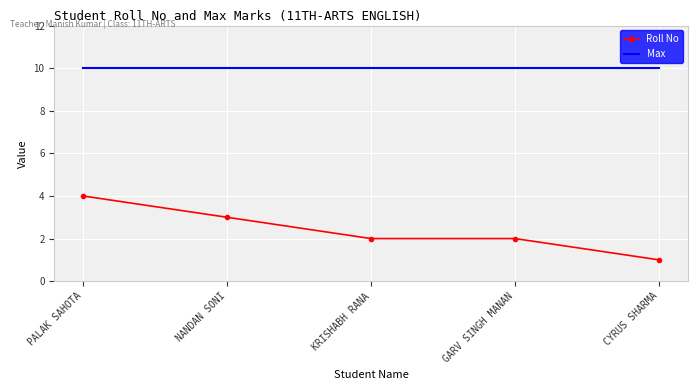

True or false: Roll No and Max intersect in this chart.

False